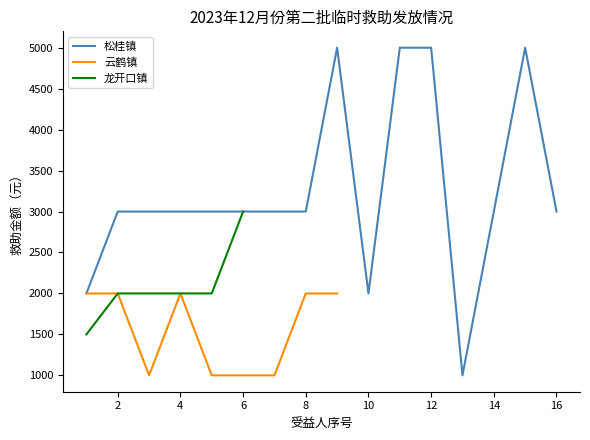

Rank the series at 1 from highest to lowest value.

松桂镇, 云鹤镇, 龙开口镇